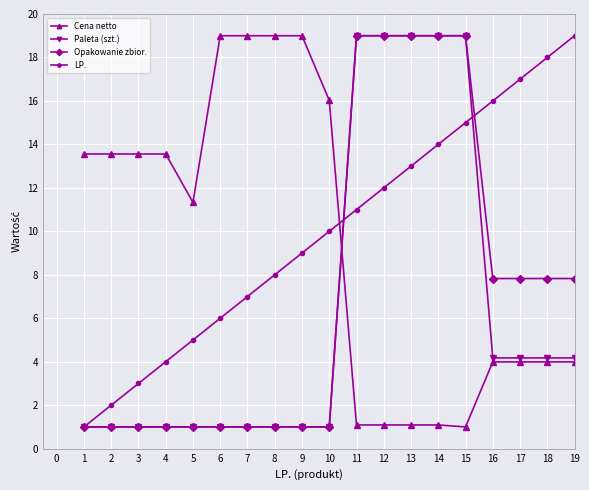

What is the lowest value of the Paleta (szt.) series?

1.0